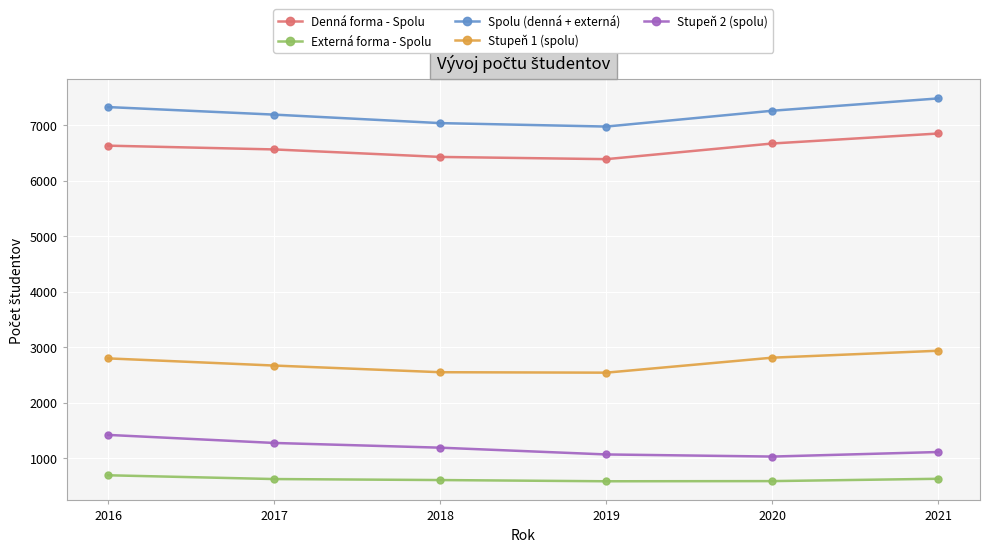

What is the difference between the maximum and second lowest values in the Stupeň 1 (spolu) series?

387